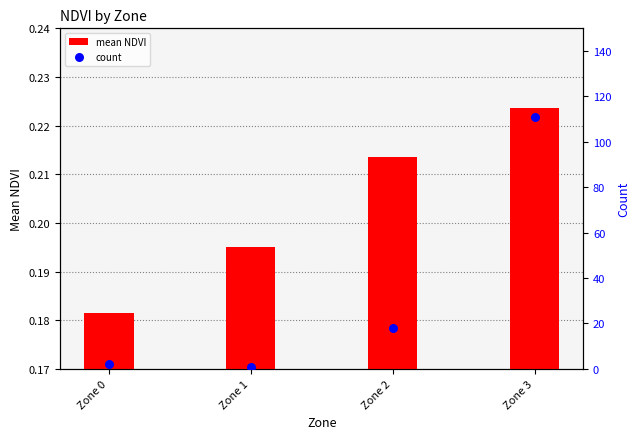

Which series contains the lowest Y value?

mean NDVI